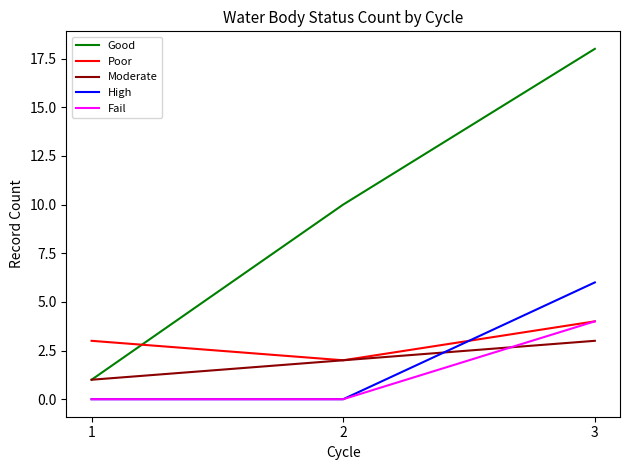

What is the maximum value shown in the chart?

18